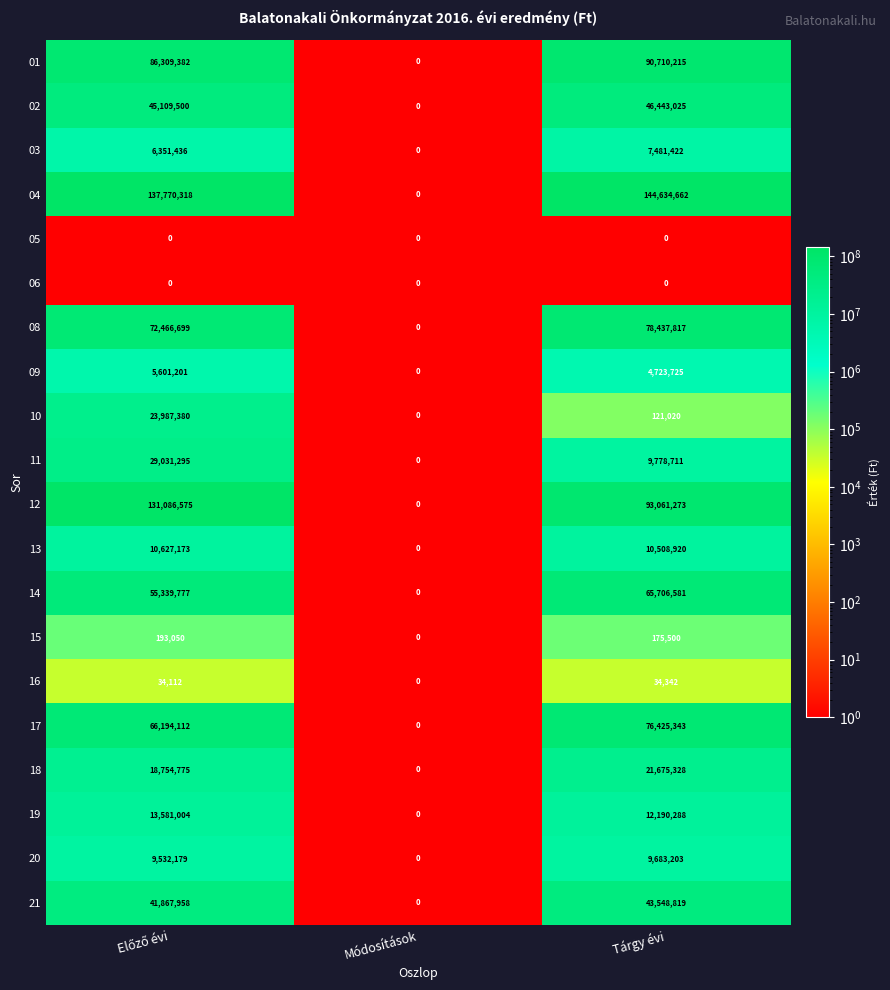

At which category does the chart reach its peak across all series?

Tárgy évi